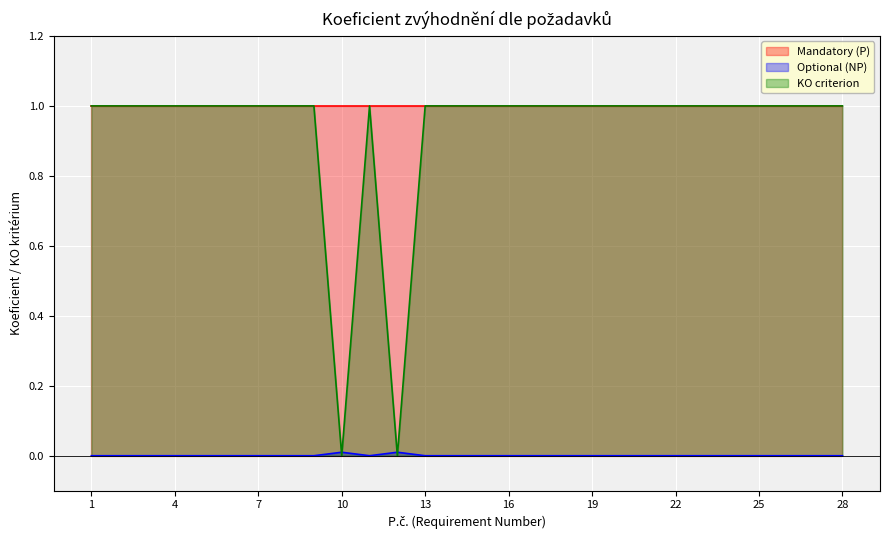

Where is the first local minimum for Optional (NP)?

11